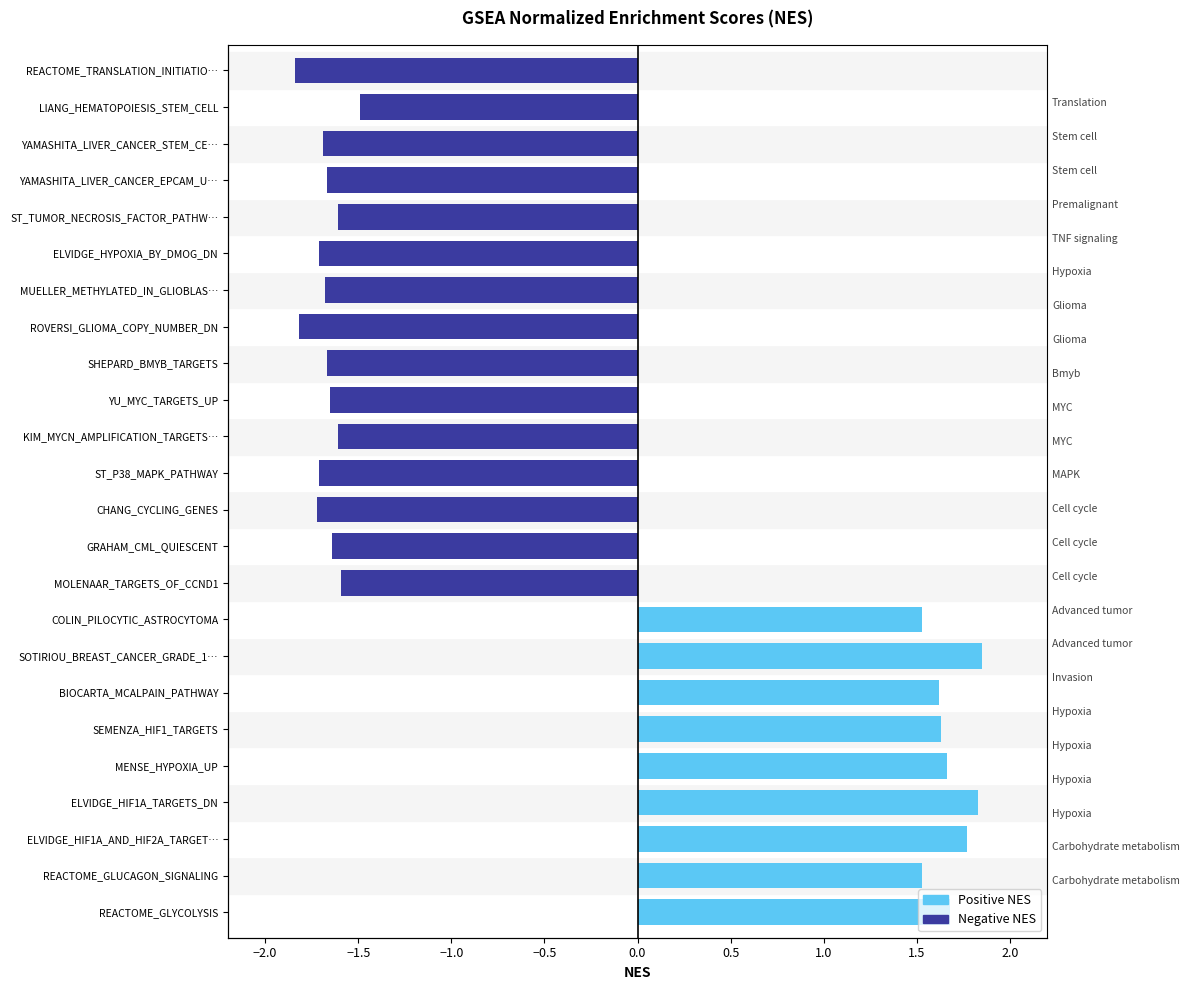

What is the sum of all Positive NES values?

15.1